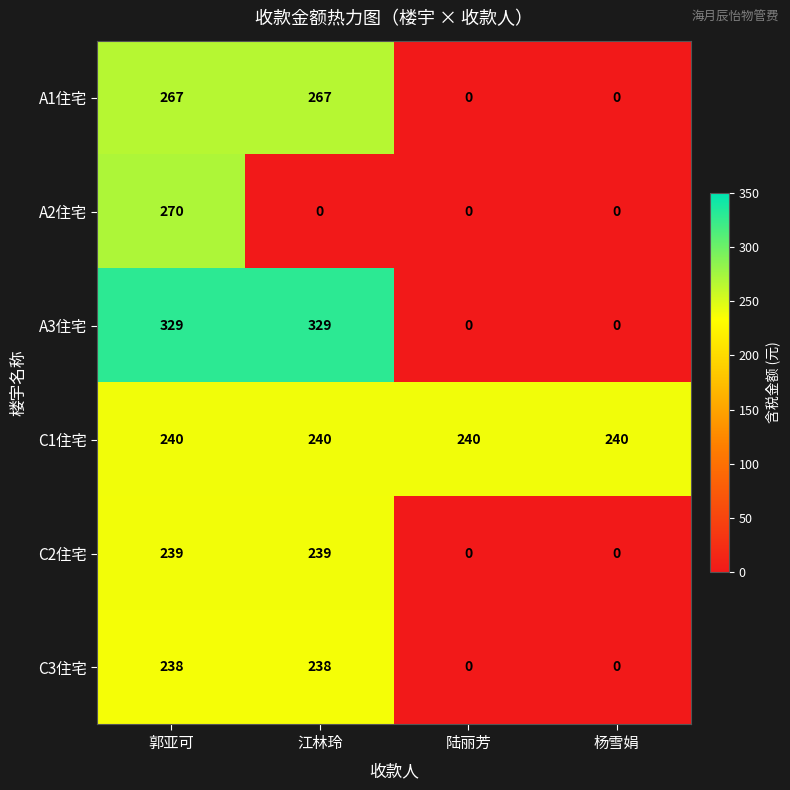

Which series changed the most between 郭亚可 and 杨雪娟?

A3住宅